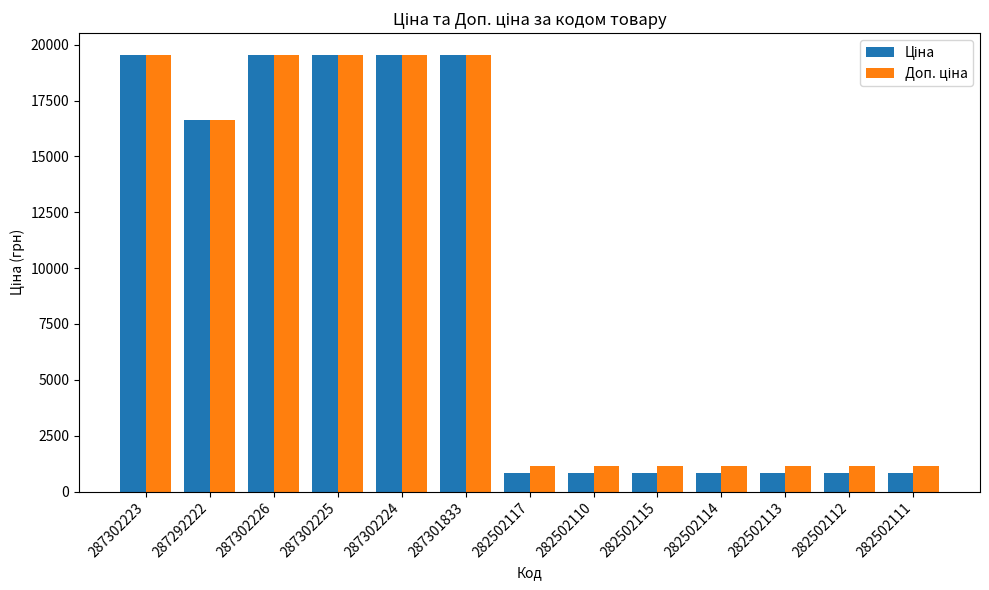

Does the chart contain any negative values?

No